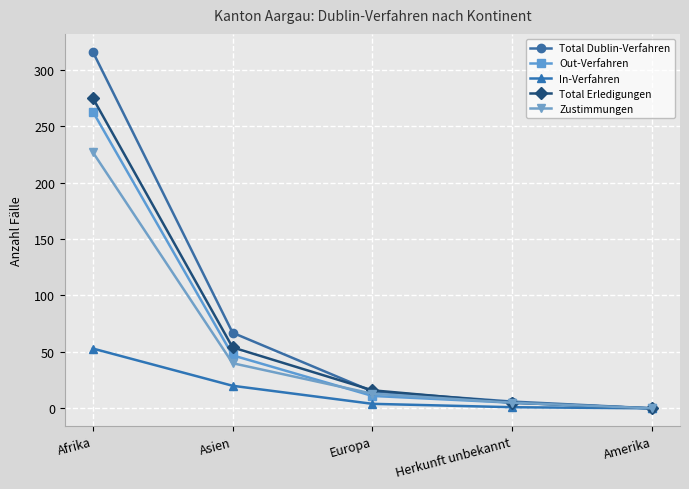

Which series has the largest range (max minus min)?

Total Dublin-Verfahren